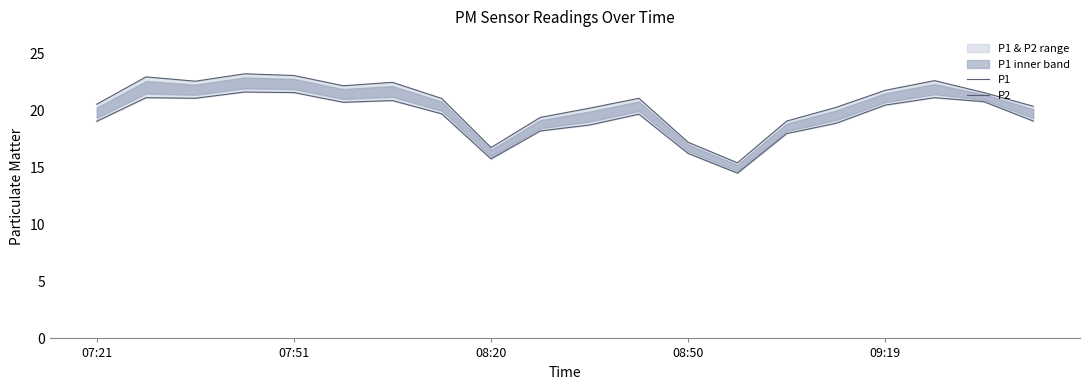

True or false: P2 and P1 intersect in this chart.

False